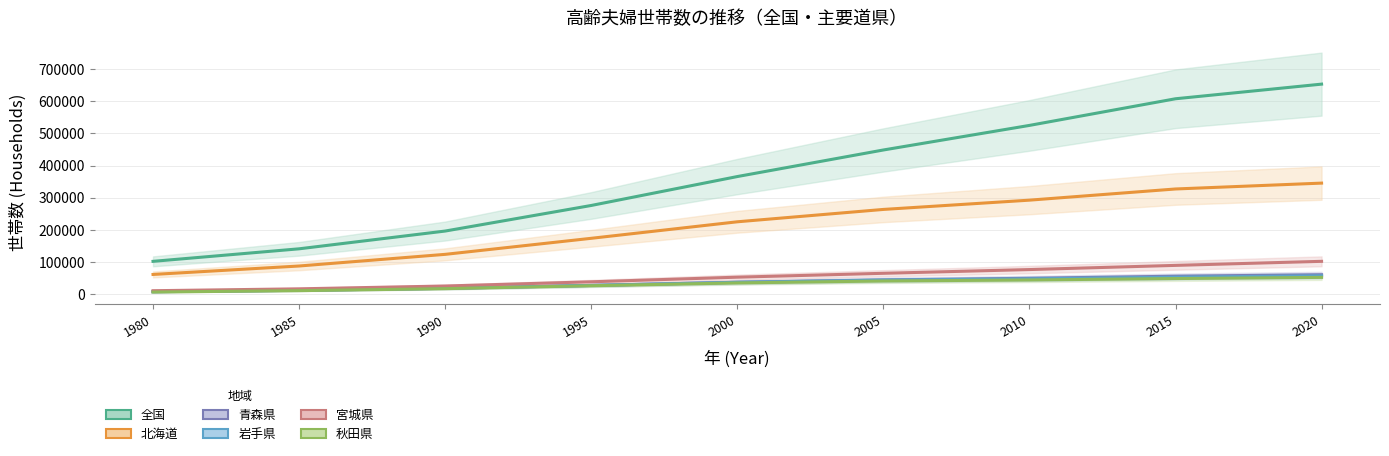

Is the value of 岩手県 at 2000 greater than the value of 青森県 at 2010?

No